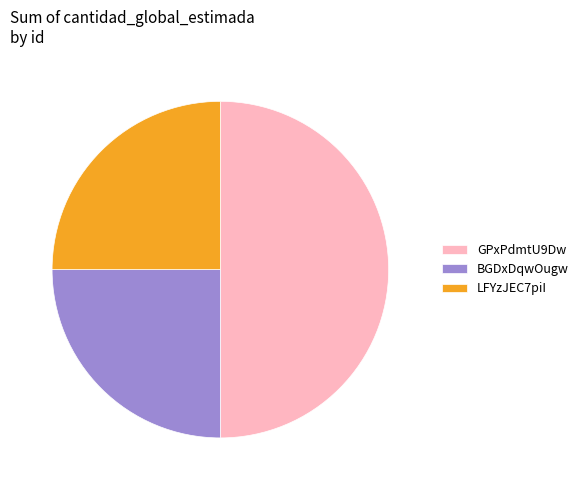

Does BGDxDqwOugw account for over 50% of the chart?

No